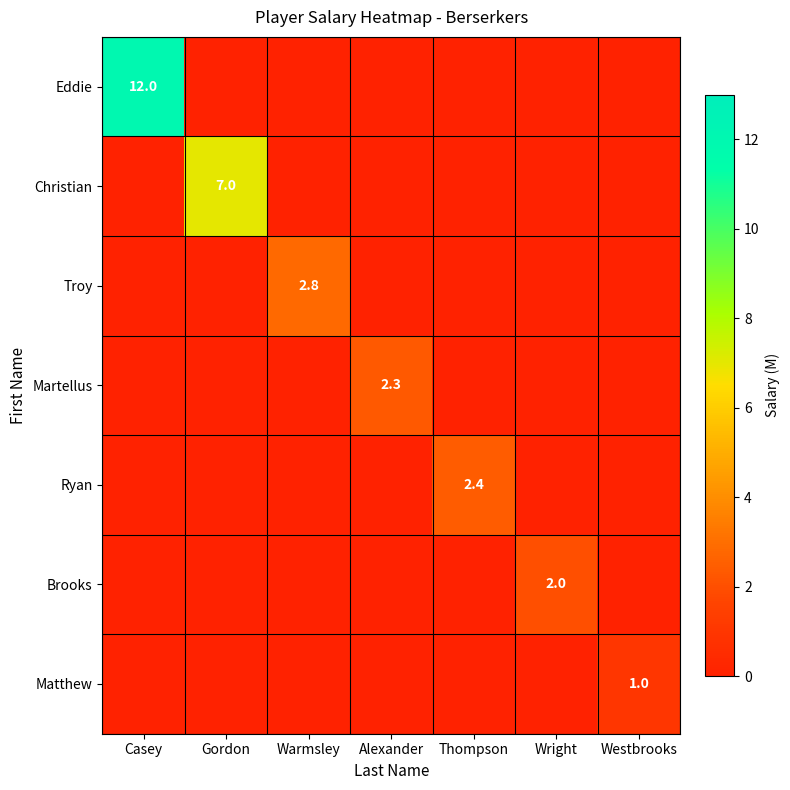

What is the difference between the maximum and minimum values in the Troy series?

2.8